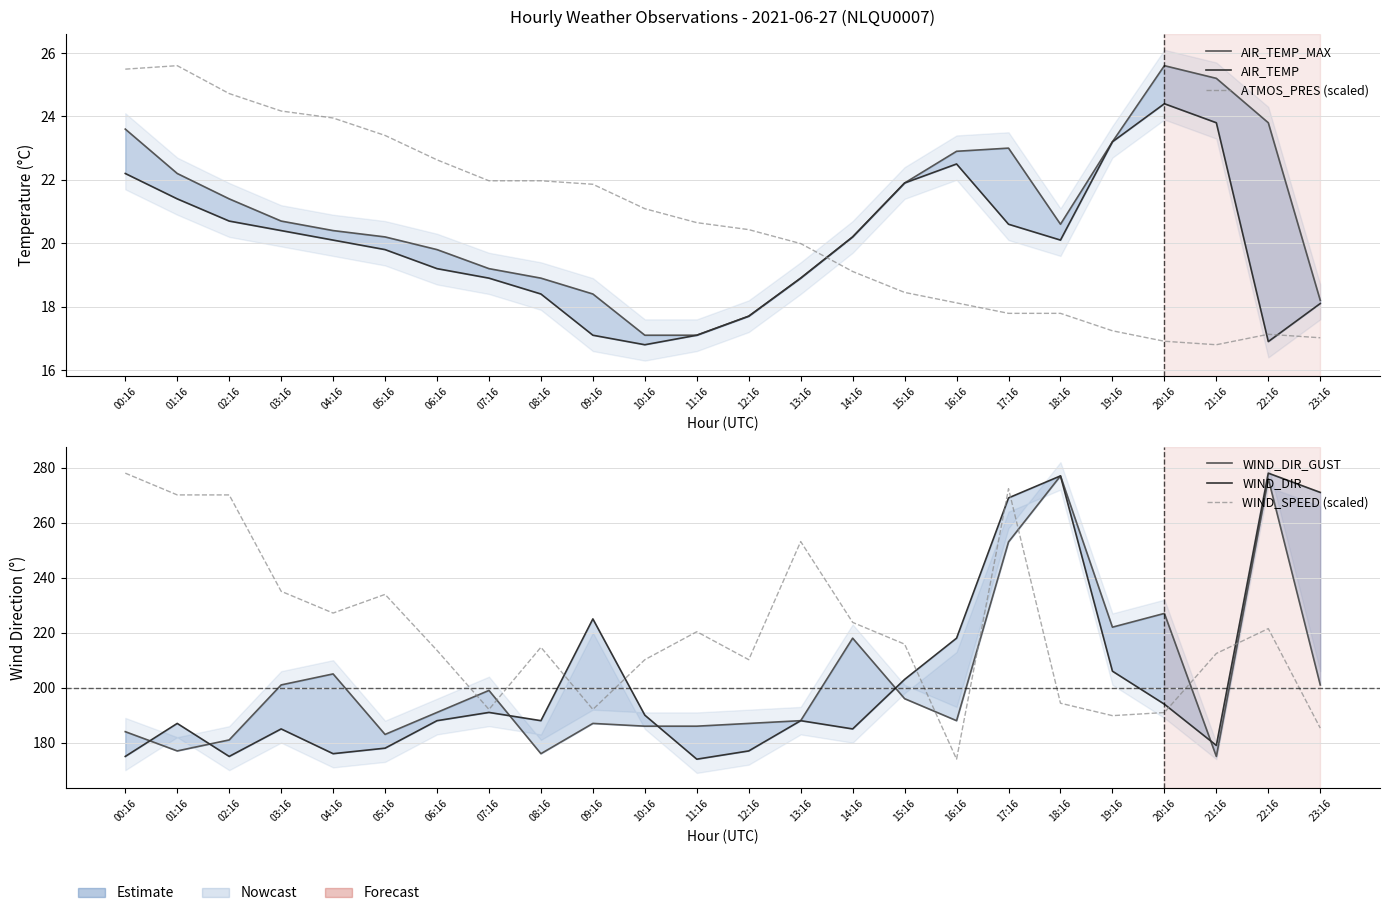

Reading left to right, transcribe all the data shown in this chart.

AIR_TEMP_MAX: 00:16=23.6	01:16=22.2	02:16=21.4	03:16=20.7	04:16=20.4	05:16=20.2	06:16=19.8	07:16=19.2	08:16=18.9	09:16=18.4	10:16=17.1	11:16=17.1	12:16=17.7	13:16=18.9	14:16=20.2	15:16=21.9	16:16=22.9	17:16=23.0	18:16=20.6	19:16=23.2	20:16=25.6	21:16=25.2	22:16=23.8	23:16=18.2
AIR_TEMP: 00:16=22.2	01:16=21.4	02:16=20.7	03:16=20.4	04:16=20.1	05:16=19.8	06:16=19.2	07:16=18.9	08:16=18.4	09:16=17.1	10:16=16.8	11:16=17.1	12:16=17.7	13:16=18.9	14:16=20.2	15:16=21.9	16:16=22.5	17:16=20.6	18:16=20.1	19:16=23.2	20:16=24.4	21:16=23.8	22:16=16.9	23:16=18.1
ATMOS_PRES (scaled): 00:16=25.5	01:16=25.6	02:16=24.7	03:16=24.2	04:16=24.0	05:16=23.4	06:16=22.6	07:16=22.0	08:16=22.0	09:16=21.9	10:16=21.1	11:16=20.7	12:16=20.4	13:16=20.0	14:16=19.1	15:16=18.4	16:16=18.1	17:16=17.8	18:16=17.8	19:16=17.2	20:16=16.9	21:16=16.8	22:16=17.1	23:16=17.0
WIND_DIR_GUST: 00:16=184.0	01:16=177.0	02:16=181.0	03:16=201.0	04:16=205.0	05:16=183.0	06:16=191.0	07:16=199.0	08:16=176.0	09:16=187.0	10:16=186.0	11:16=186.0	12:16=187.0	13:16=188.0	14:16=218.0	15:16=196.0	16:16=188.0	17:16=253.0	18:16=277.0	19:16=222.0	20:16=227.0	21:16=175.0	22:16=276.0	23:16=201.0
WIND_DIR: 00:16=175.0	01:16=187.0	02:16=175.0	03:16=185.0	04:16=176.0	05:16=178.0	06:16=188.0	07:16=191.0	08:16=188.0	09:16=225.0	10:16=190.0	11:16=174.0	12:16=177.0	13:16=188.0	14:16=185.0	15:16=203.0	16:16=218.0	17:16=269.0	18:16=277.0	19:16=206.0	20:16=194.0	21:16=179.0	22:16=278.0	23:16=271.0
WIND_SPEED (scaled): 00:16=278.0	01:16=270.1	02:16=270.1	03:16=235.0	04:16=227.1	05:16=233.9	06:16=213.6	07:16=192.1	08:16=214.7	09:16=192.1	10:16=210.2	11:16=220.3	12:16=210.2	13:16=253.1	14:16=223.7	15:16=215.8	16:16=174.0	17:16=272.3	18:16=194.3	19:16=189.8	20:16=191.0	21:16=212.4	22:16=221.5	23:16=185.3